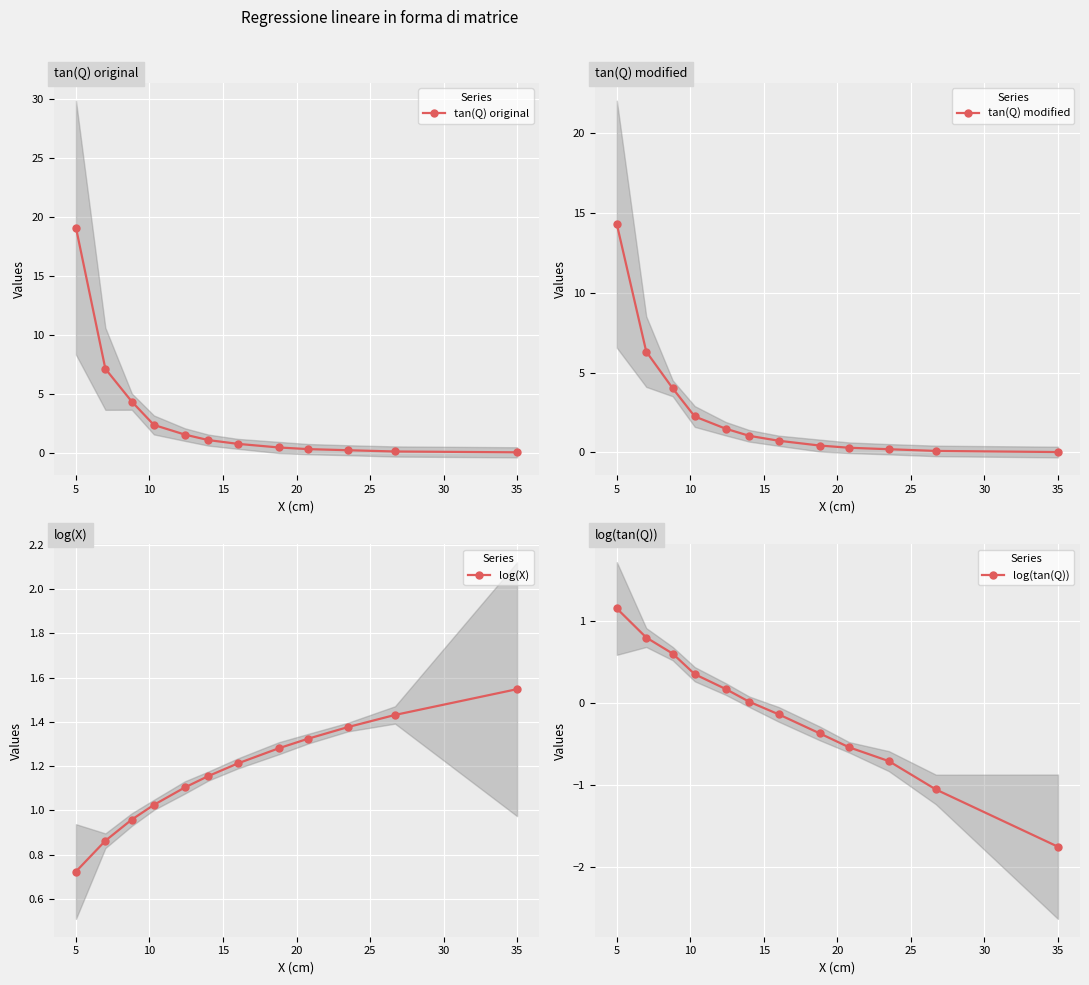

Is the value of tan(Q) original at 10 greater than the value of tan(Q) modified at 10?

Yes